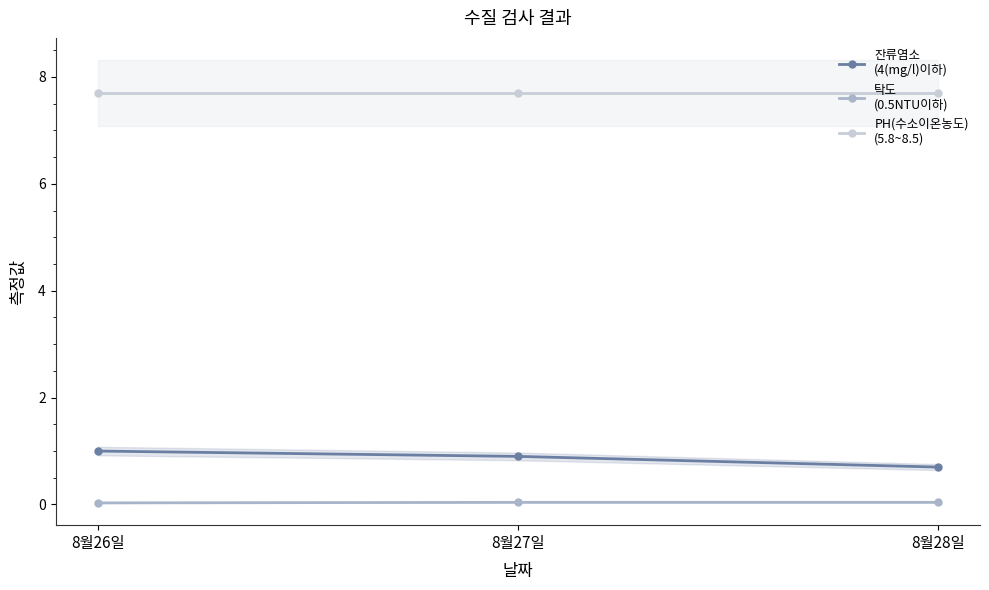

What are all the series names shown in the legend?

잔류염소
(4(mg/l)이하), 탁도
(0.5NTU이하), PH(수소이온농도)
(5.8~8.5)